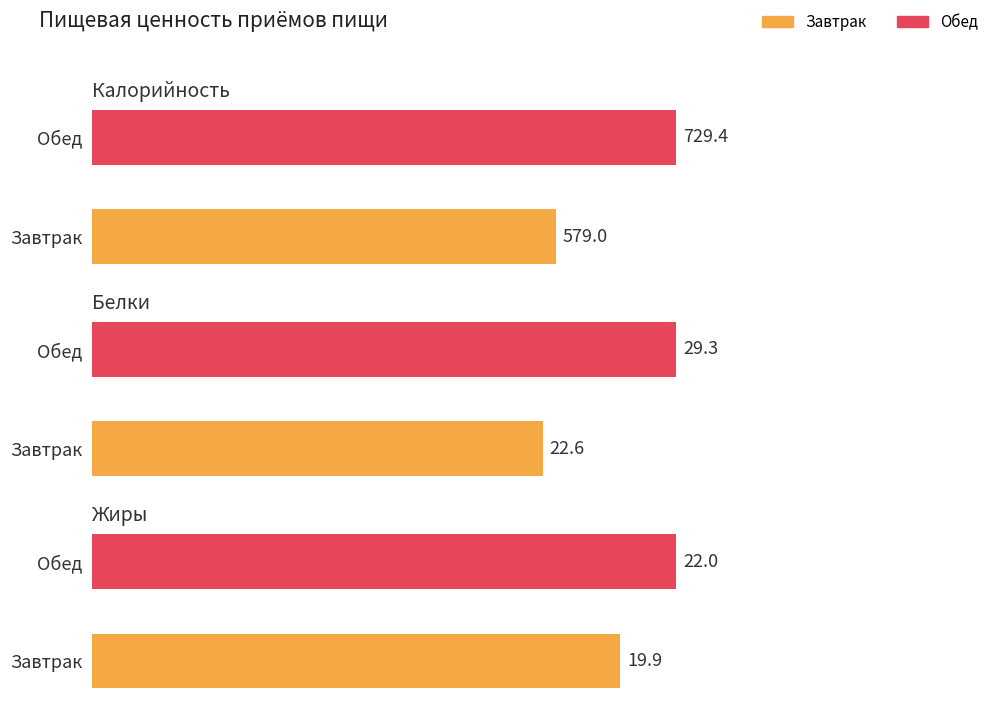

Where is Калорийность nearest to the value 654?

Завтрак